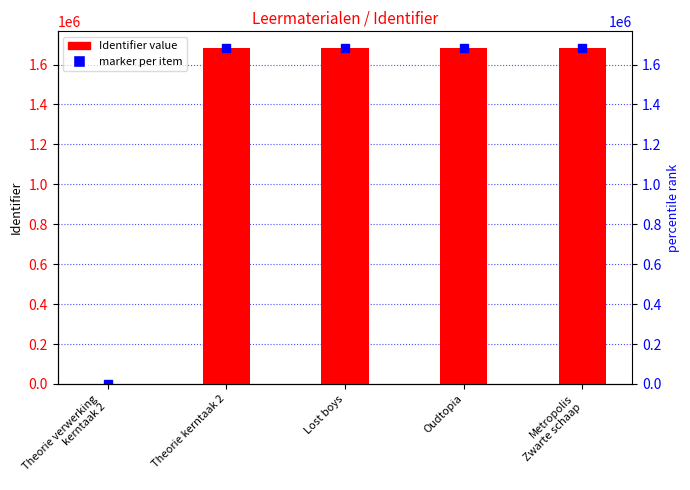

Count the number of data series in this chart.

1